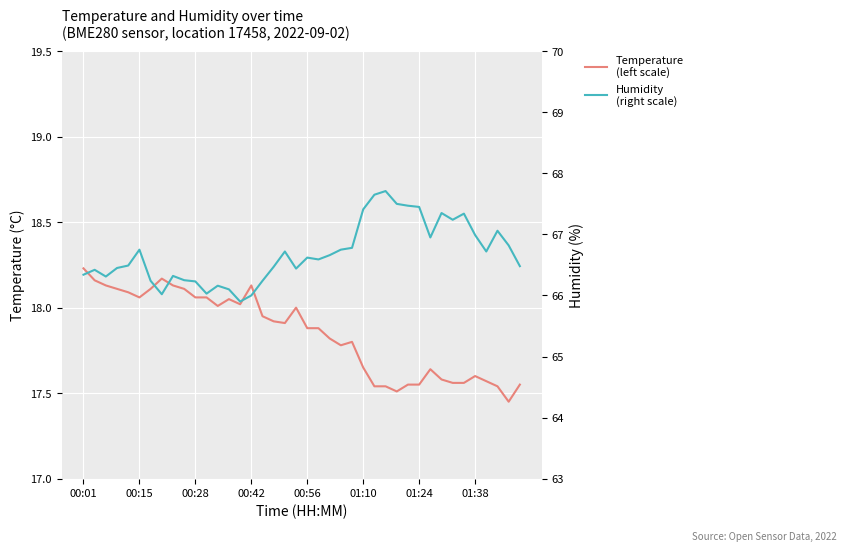

True or false: Humidity
(right scale) and Temperature
(left scale) intersect in this chart.

False